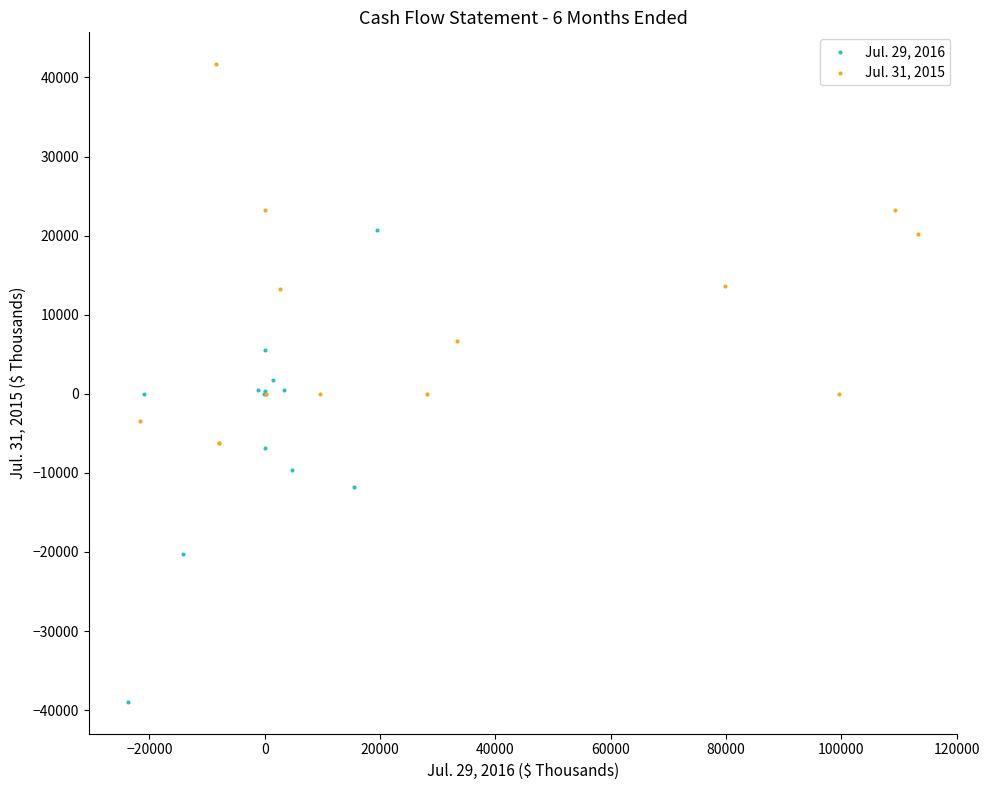

Which series reaches the maximum Y coordinate?

Jul. 31, 2015